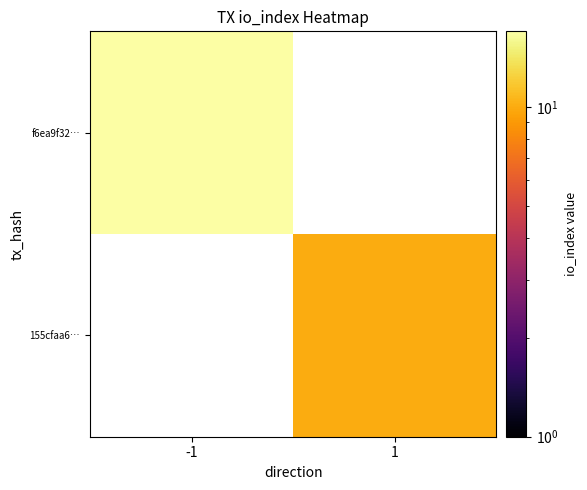

The value of f6ea9f32… at -1 is 4.1. True or false?

False